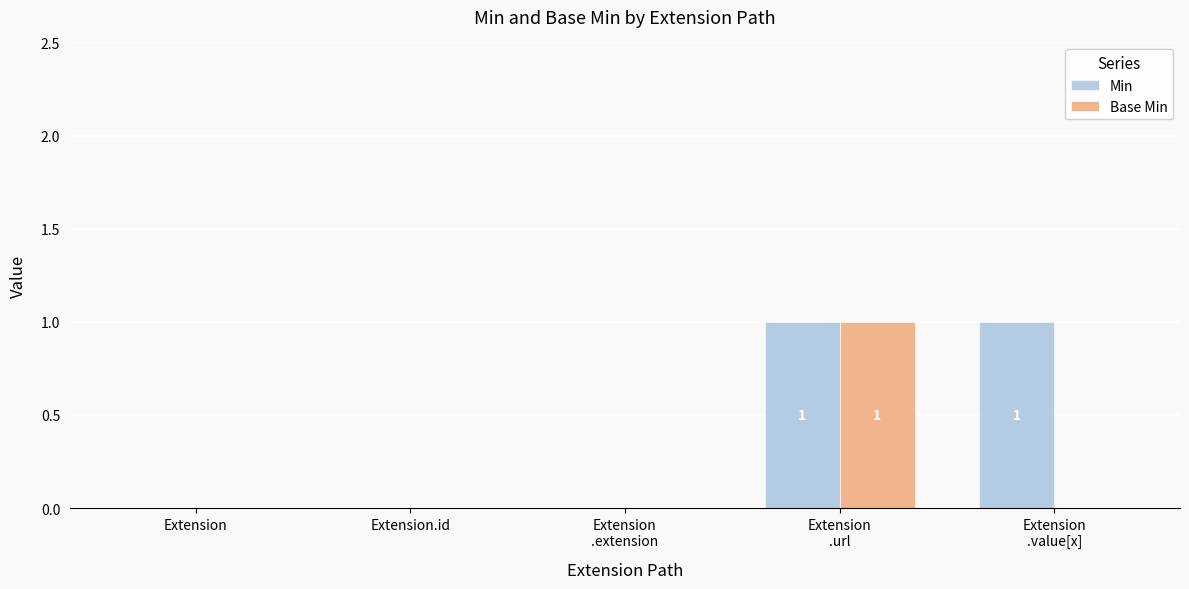

True or false: Base Min has a value of -1 at Extension.id.

False